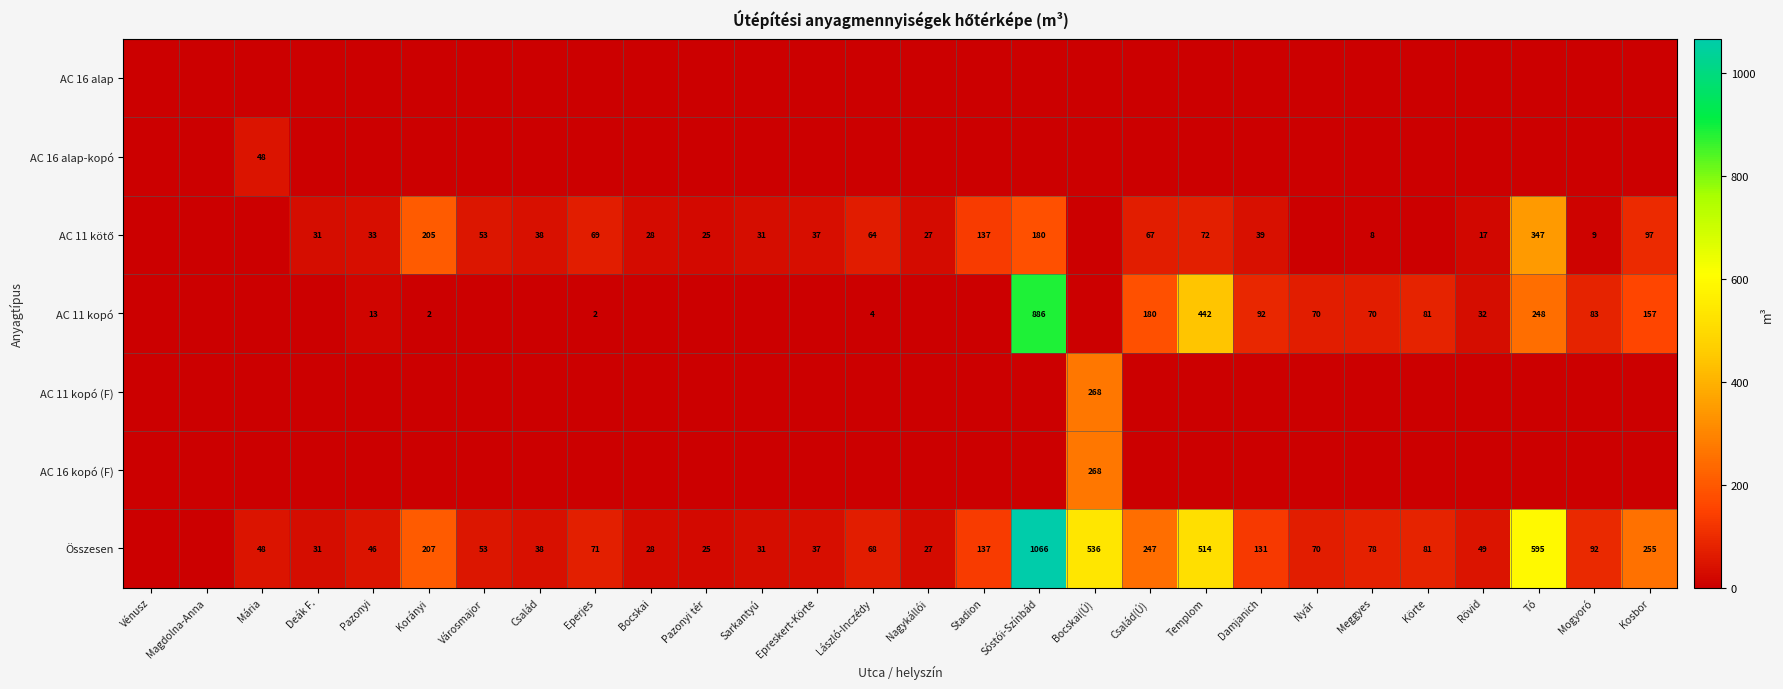

The Összesen series shows 52 at Család(Ú). True or false?

False